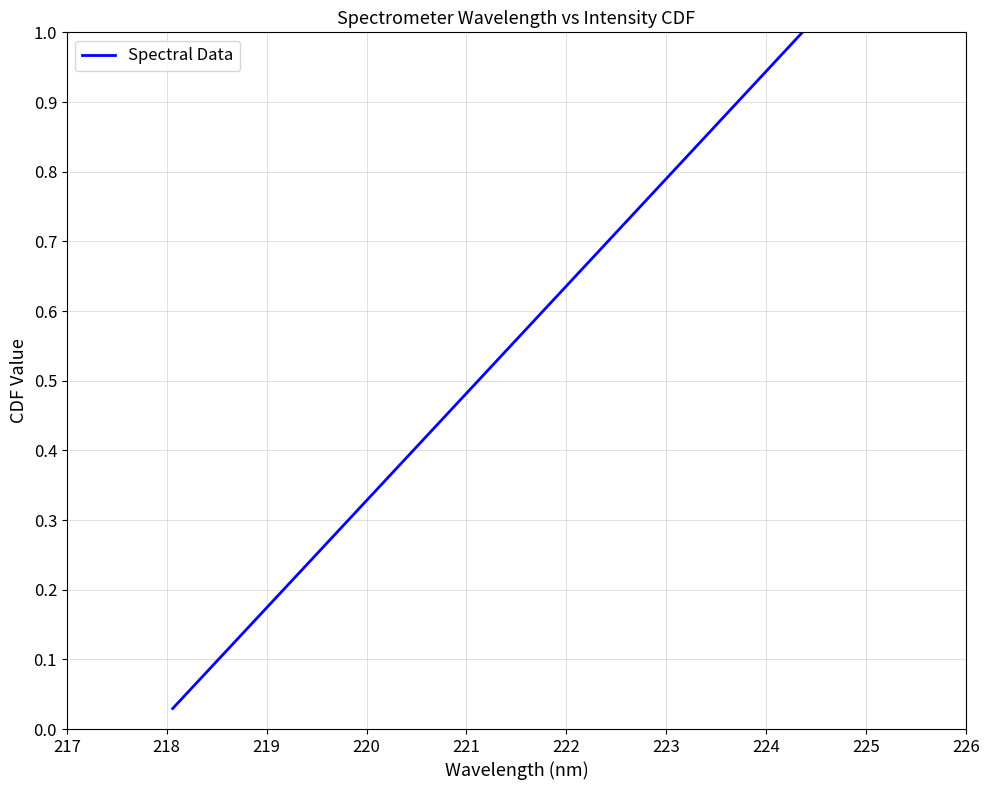

What is the average value?

0.5